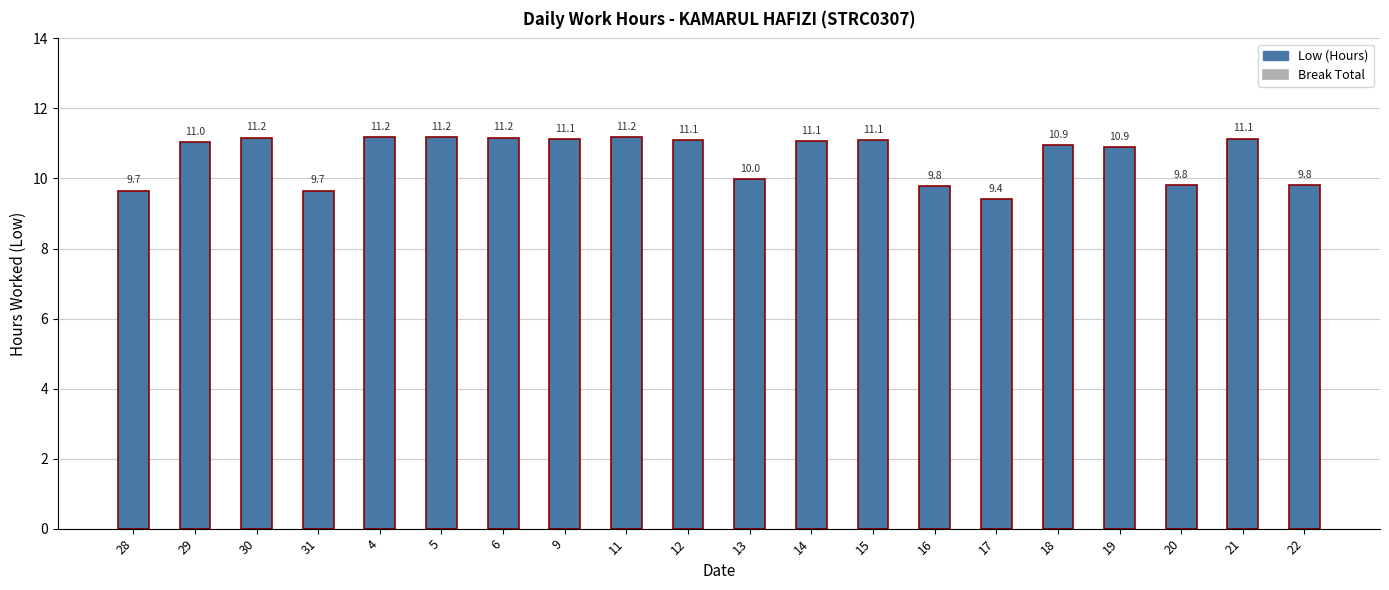

What is the label of the 3rd bar from the right?

20